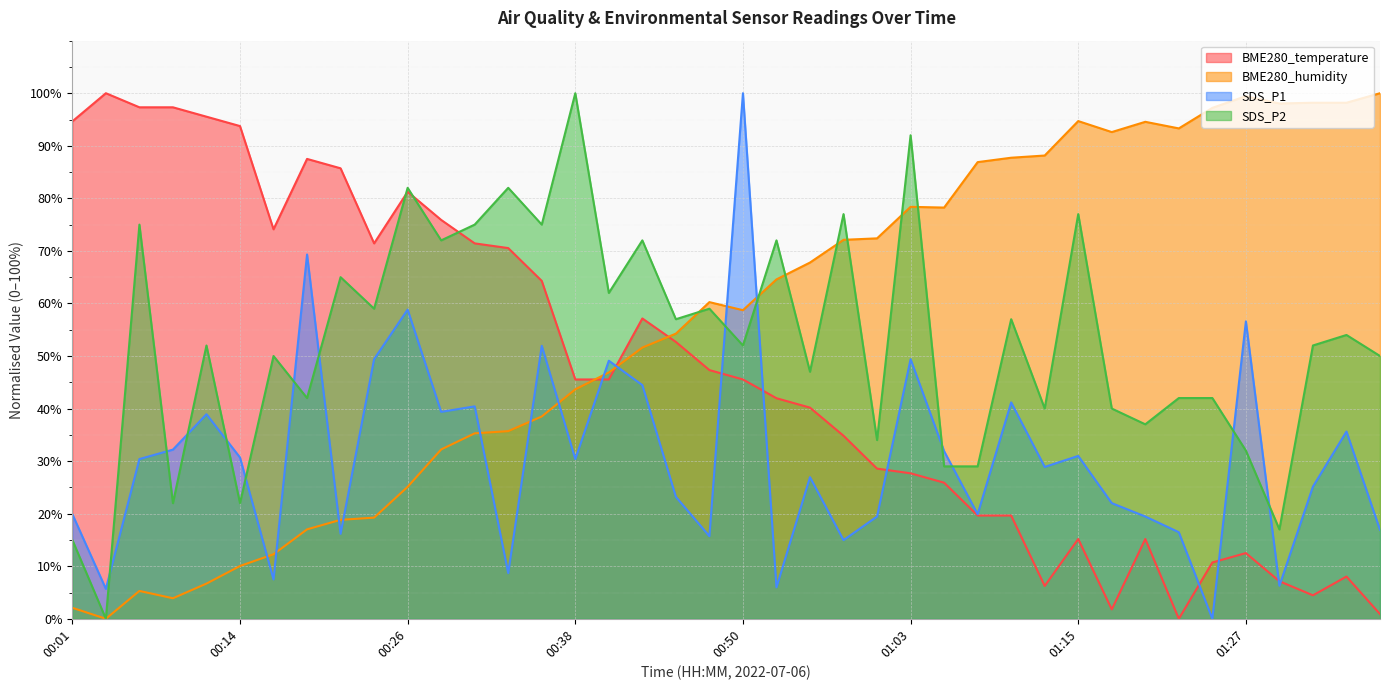

What is the value of the BME280_humidity point at the 32nd from the left?

92.6